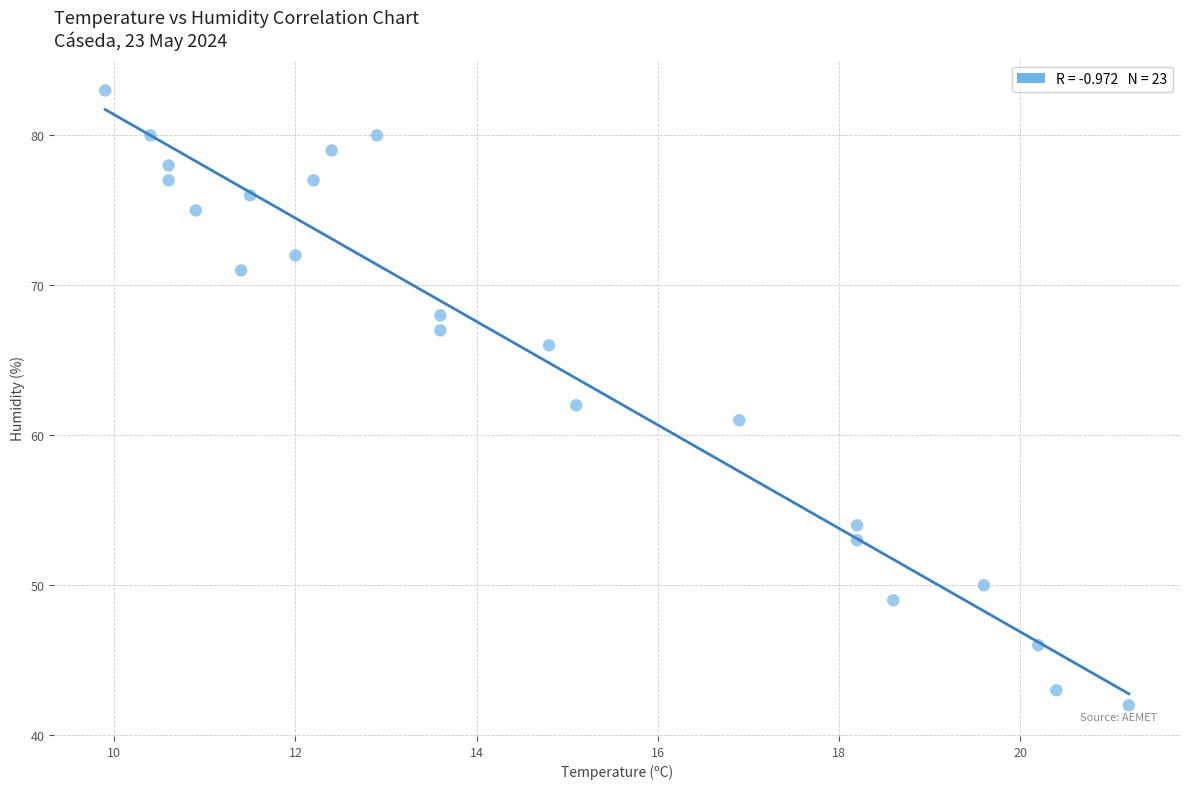

What is the range of Y values (max minus min)?

41